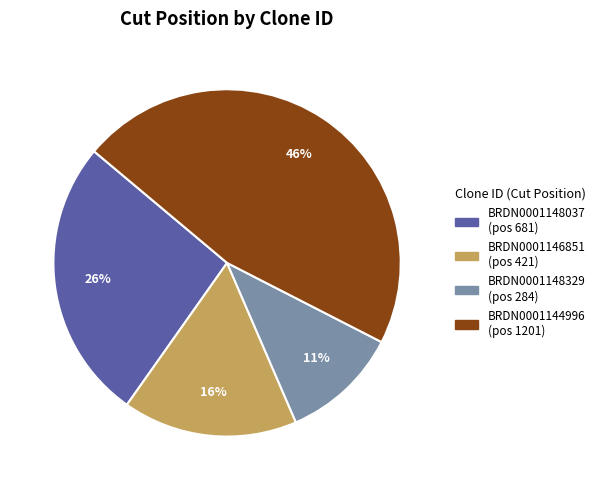

To the nearest percent, what portion does BRDN0001144996 represent?

46%